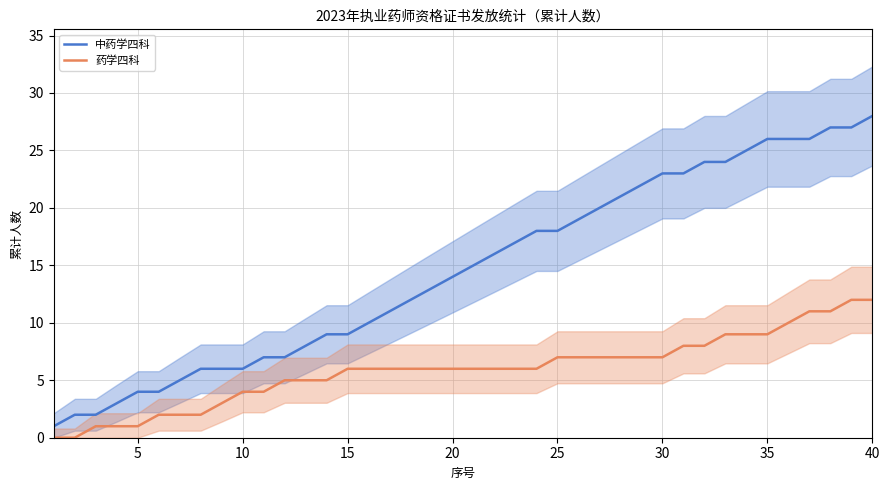

Is it true that 药学四科 equals 3 at 40?

False